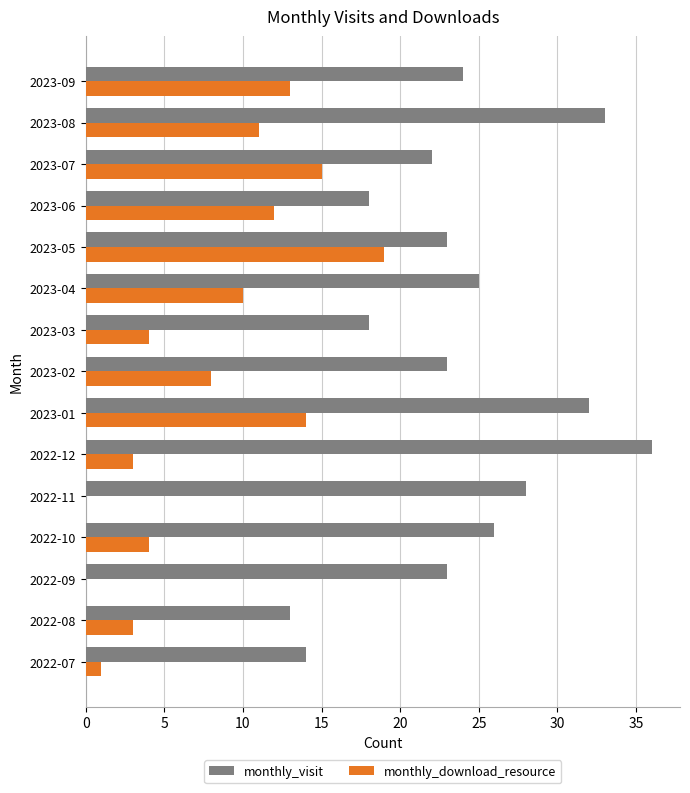

What is the sum of the monthly_download_resource values at 2023-03 and 2023-01?

18